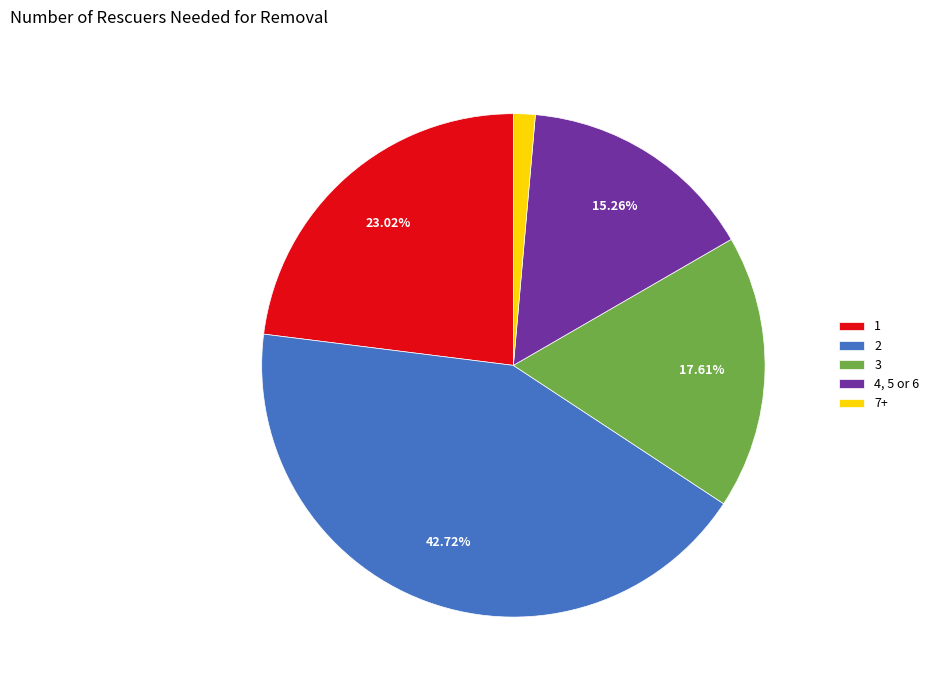

Is 3 the majority of the pie?

No